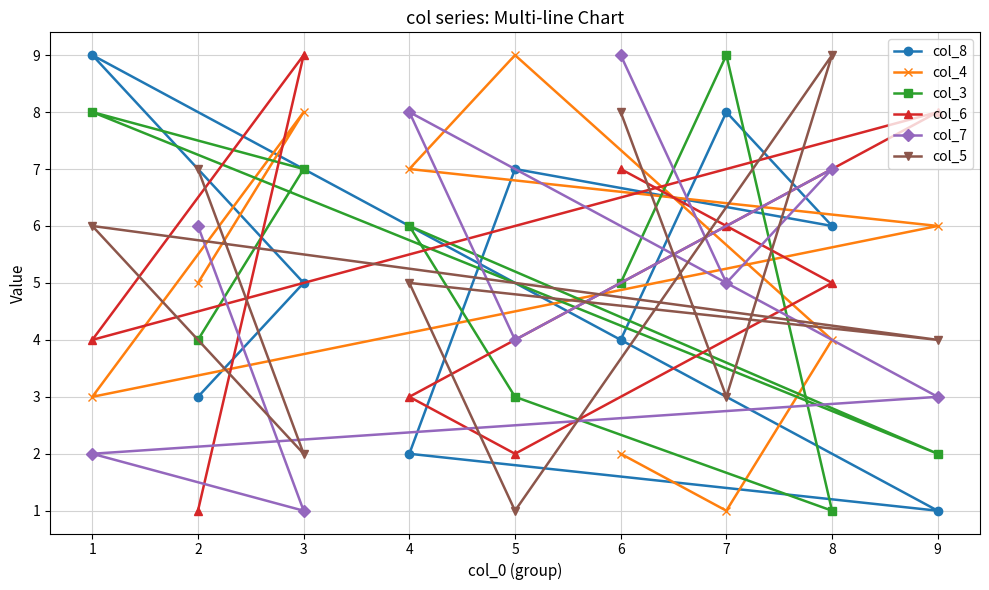

The value of col_6 at 6 is 7. True or false?

True